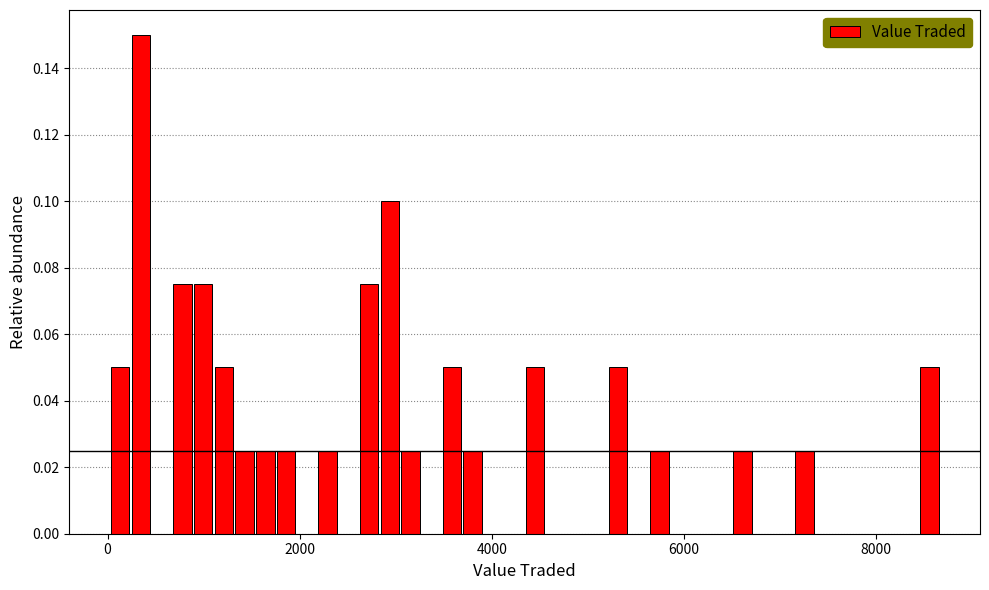

Read against the x-axis, roughly where is the centre of the tallest bar?

400